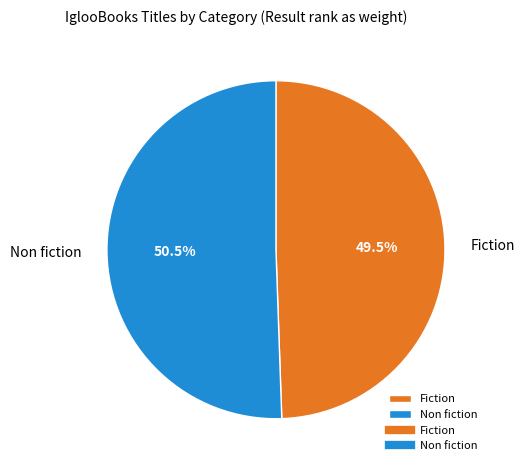

What is the majority slice?

Non fiction